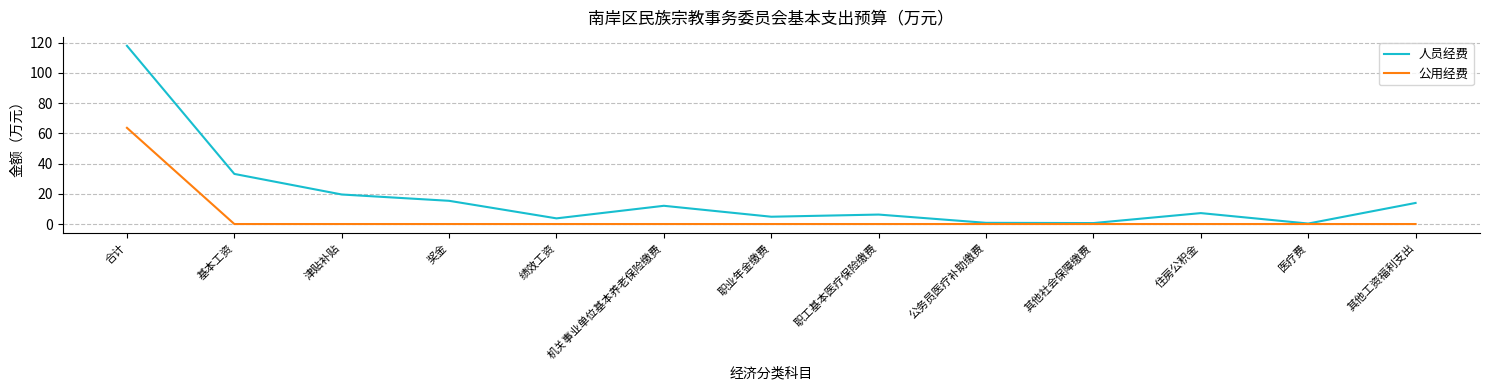

At which label does 人员经费 first exceed 7?

合计